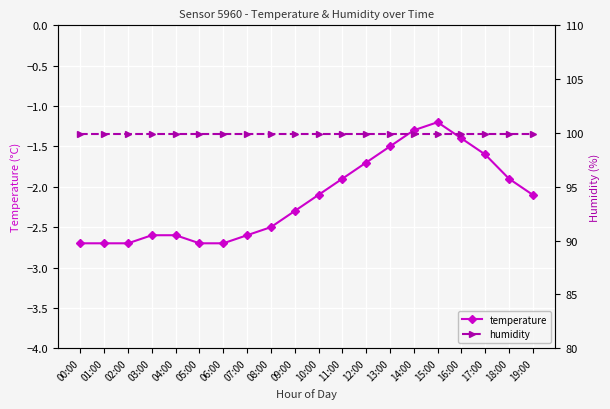

What is the average value of the humidity series?

99.9